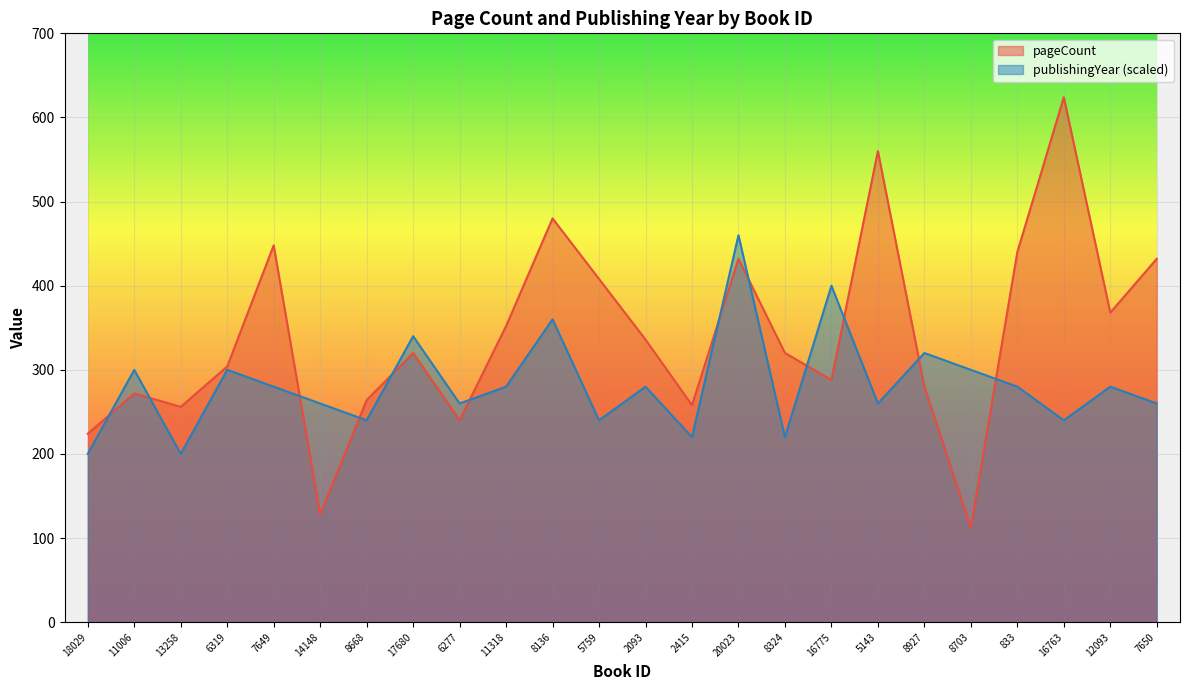

Reading right to left, extract all data points from this chart.

pageCount: 432	368	624	440	112	280	560	288	320	432	258	336	408	480	352	240	320	264	128	448	304	256	272	224
publishingYear: 260	280	240	280	300	320	260	400	220	460	220	280	240	360	280	260	340	240	260	280	300	200	300	200